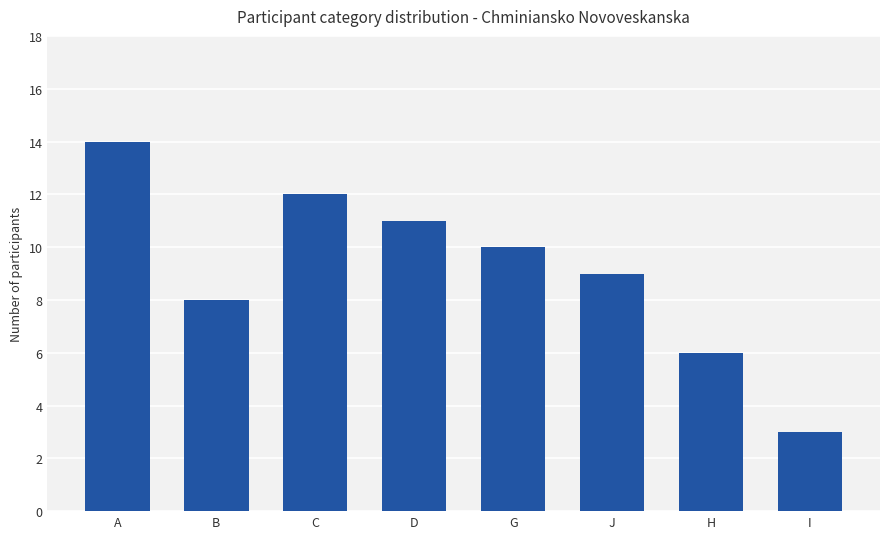

Is it true that the value at B is 12?

False